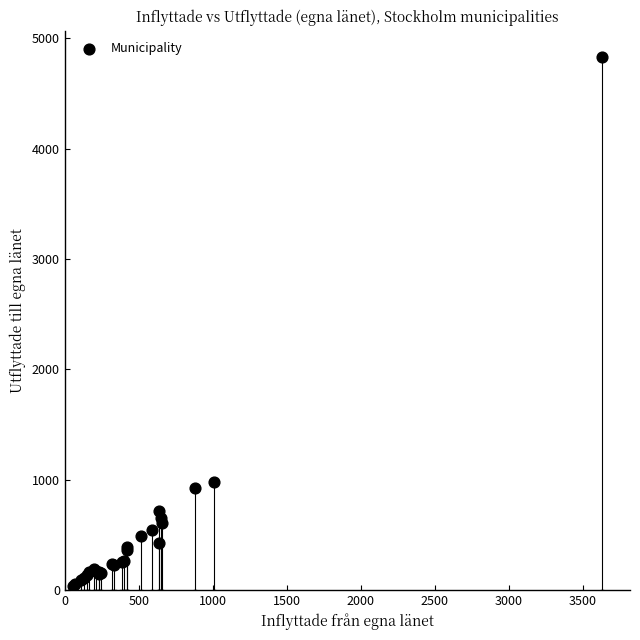

What Y value in the scatter plot is closest to 2430?

977